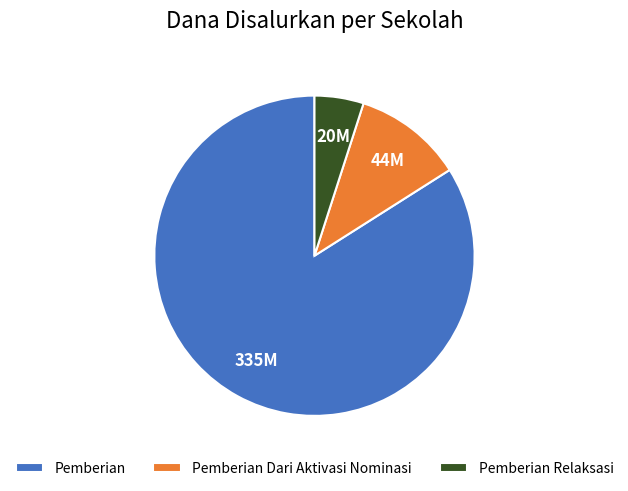

Which category has the smallest portion of the pie?

Pemberian Relaksasi